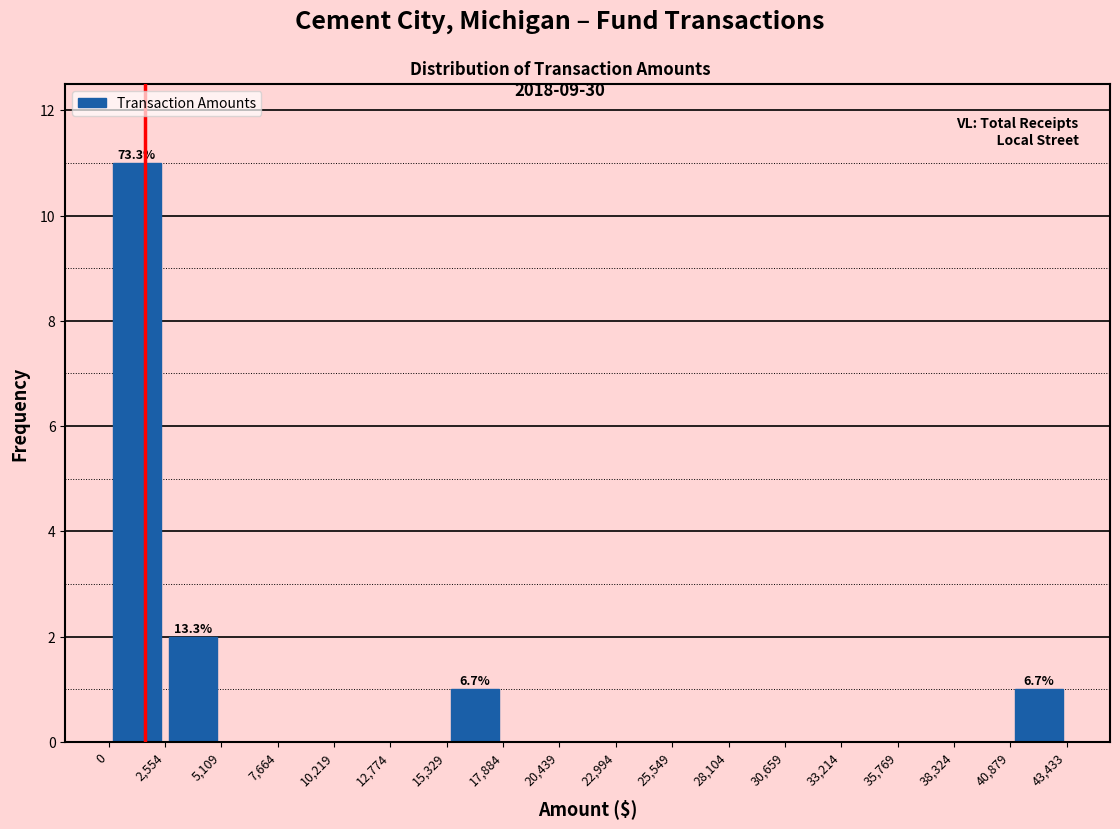

Over which range of the x-axis is the bar tallest?

0 to 2,554